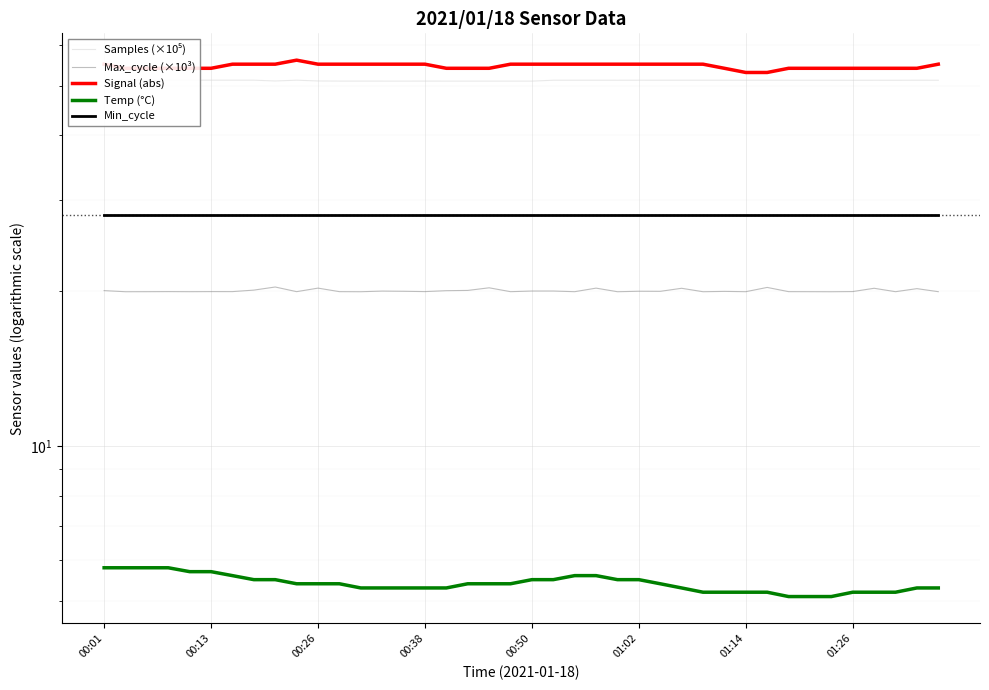

What is the value of the Signal (abs) point at the 19th from the left?

54.0